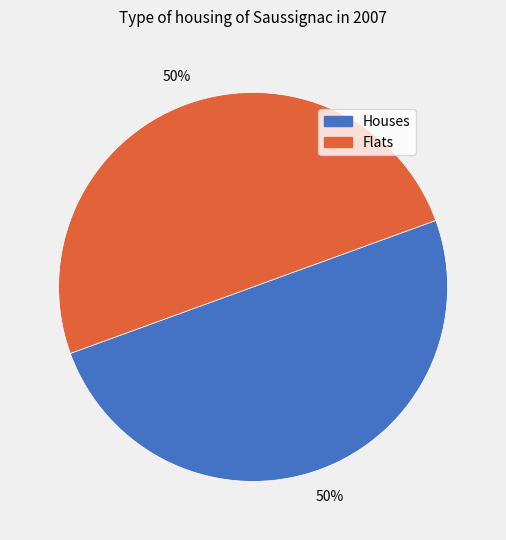

To the nearest percent, what is the average slice percentage?

50%